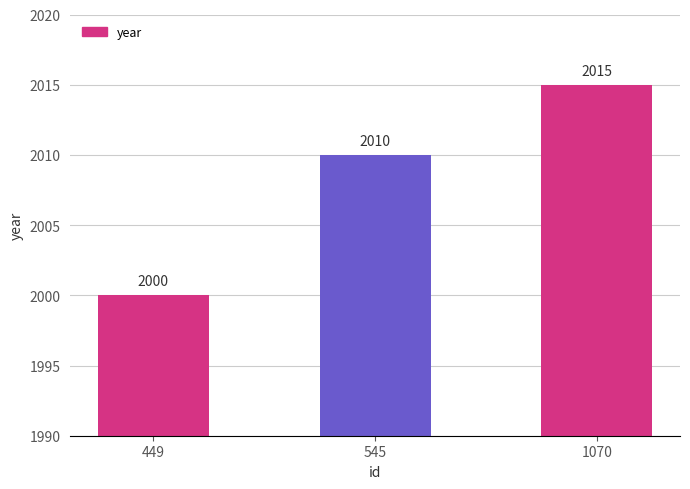

Where is the data nearest to the value 2007?

545